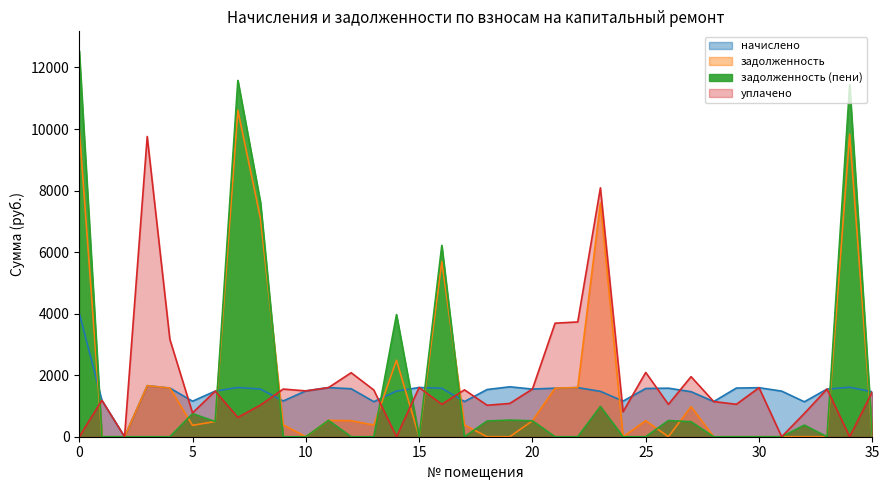

What is the difference between the maximum and minimum values in the уплачено series?

9756.3